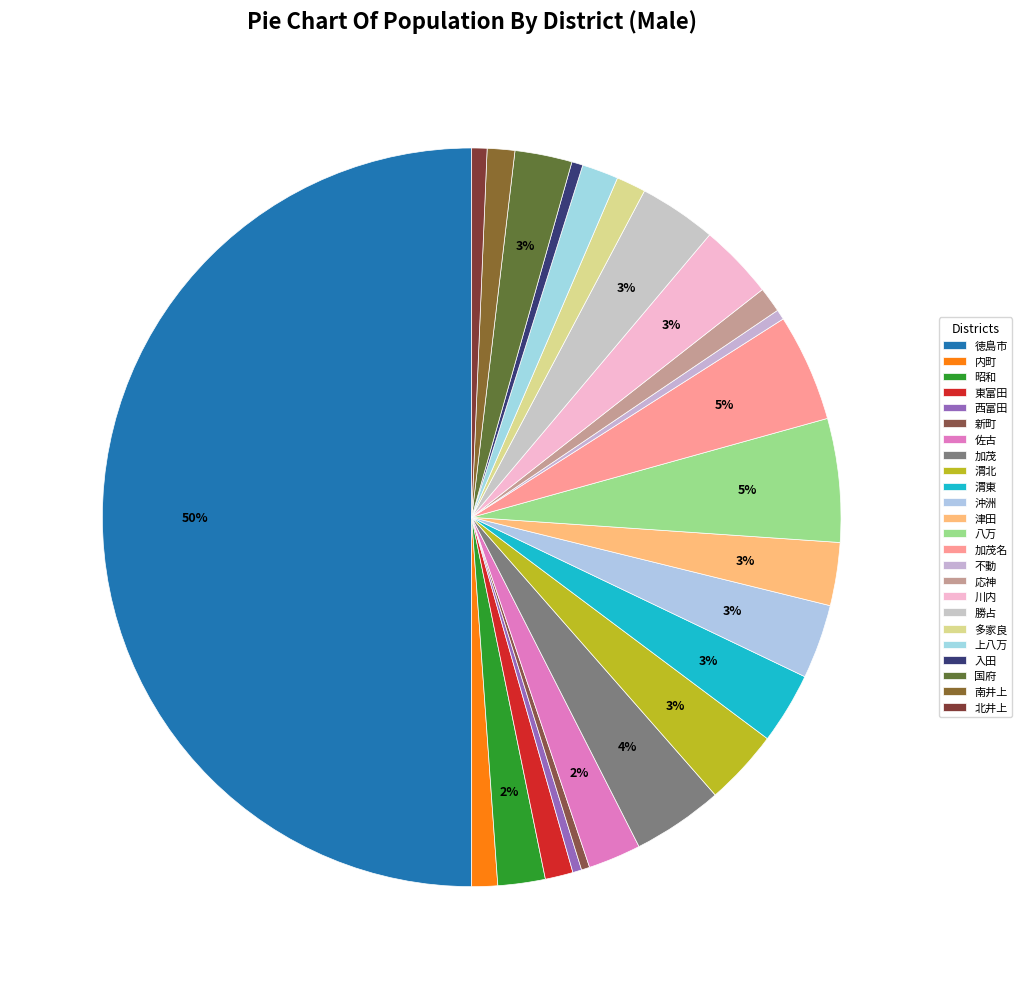

Count the number of slices in the pie.

24